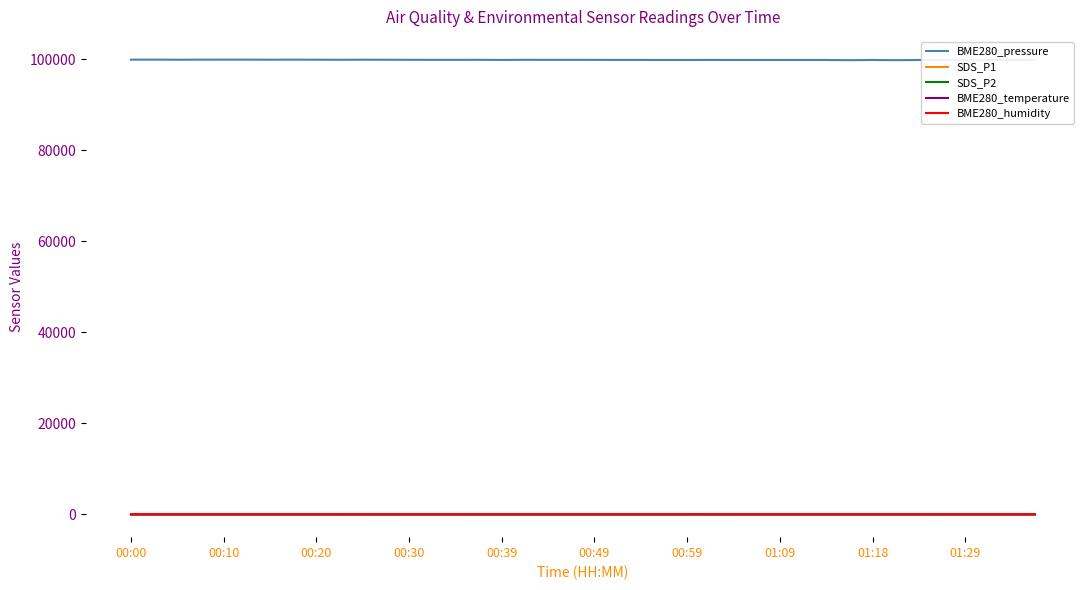

At which category is the sum across all series the highest?

00:10